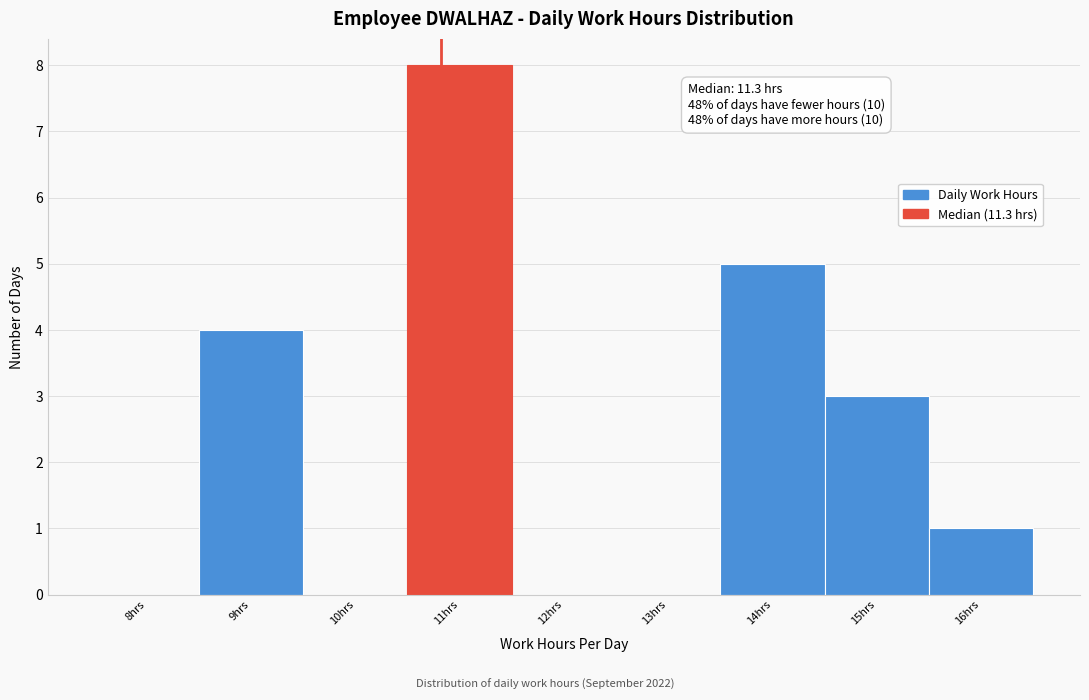

Reading right to left, list all the values displayed in this chart.

16hrs=1	15hrs=3	14hrs=5	13hrs=0	12hrs=0	11hrs=8	10hrs=0	9hrs=4	8hrs=0